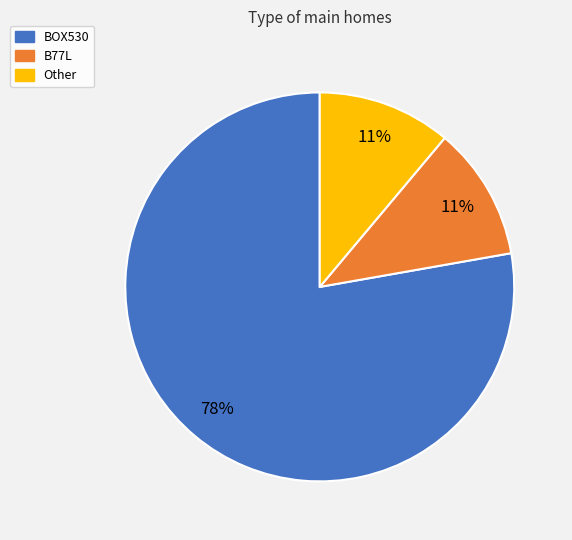

To the nearest percent, what is the average slice percentage?

33%